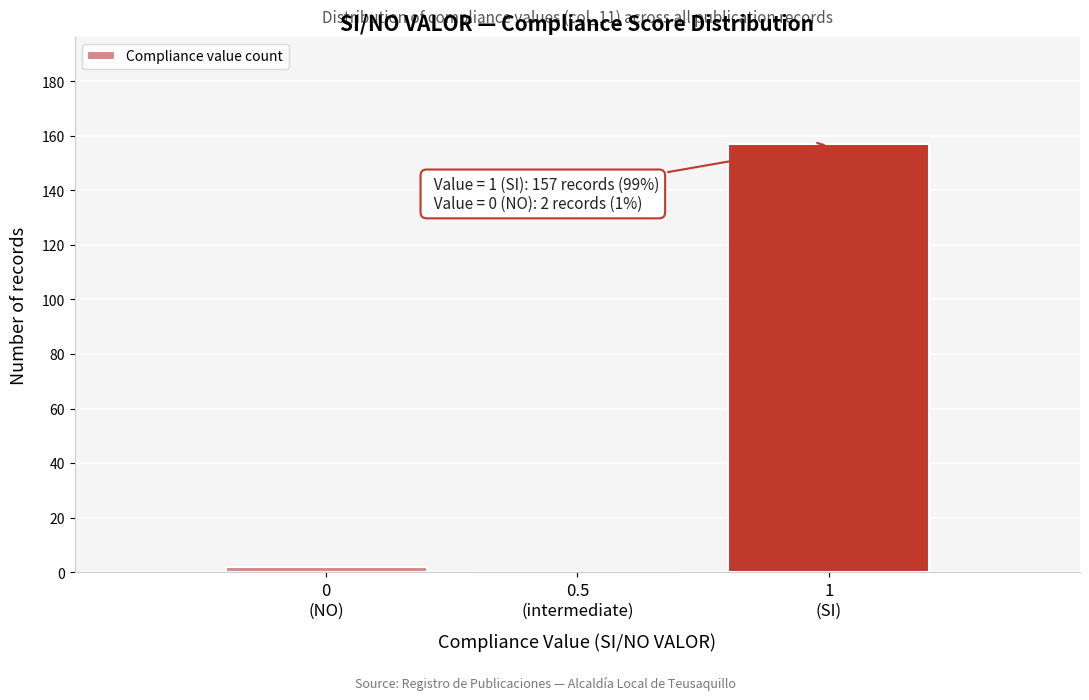

What is the maximum value shown in the chart?

157